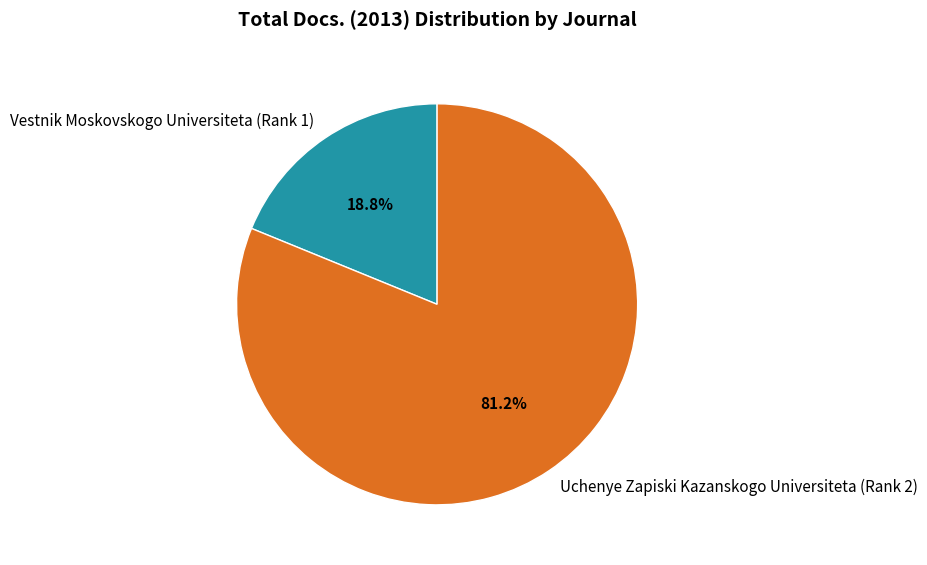

Does Vestnik Moskovskogo Universiteta (Rank 1) represent more than half of the total?

No